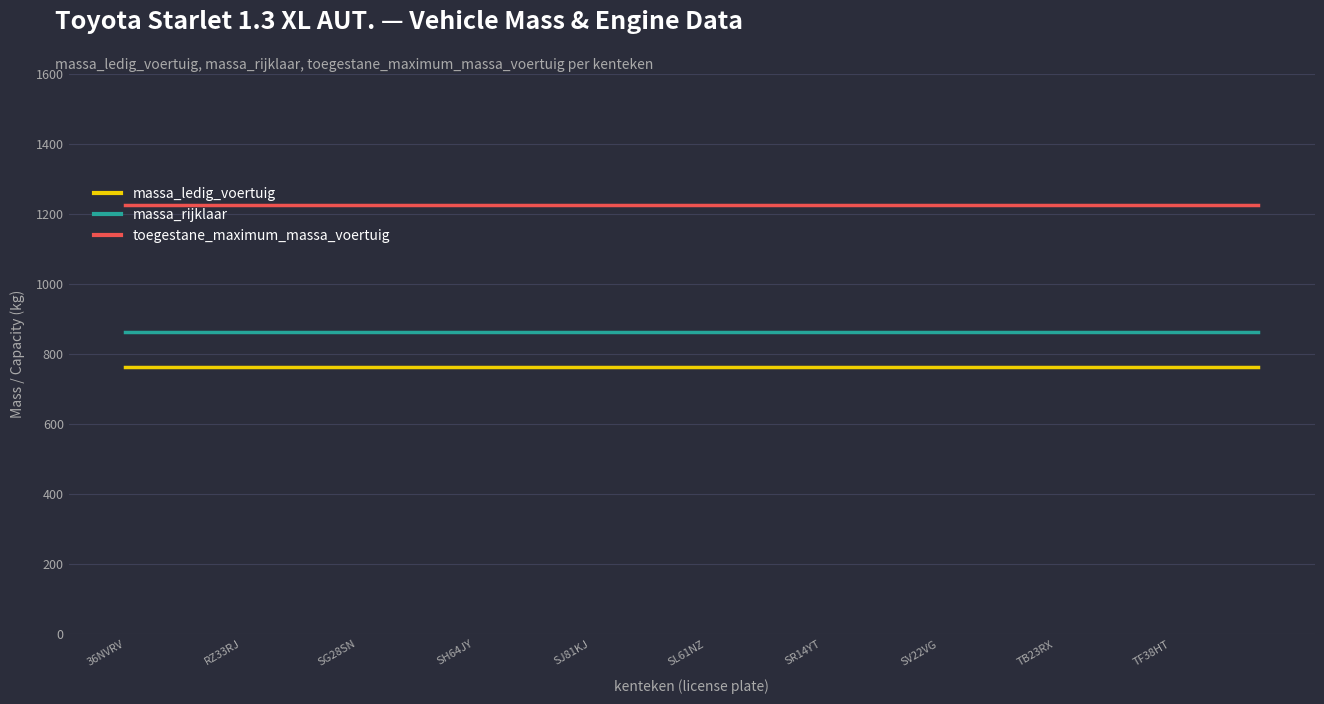

What is the sum of all massa_ledig_voertuig values?

30520